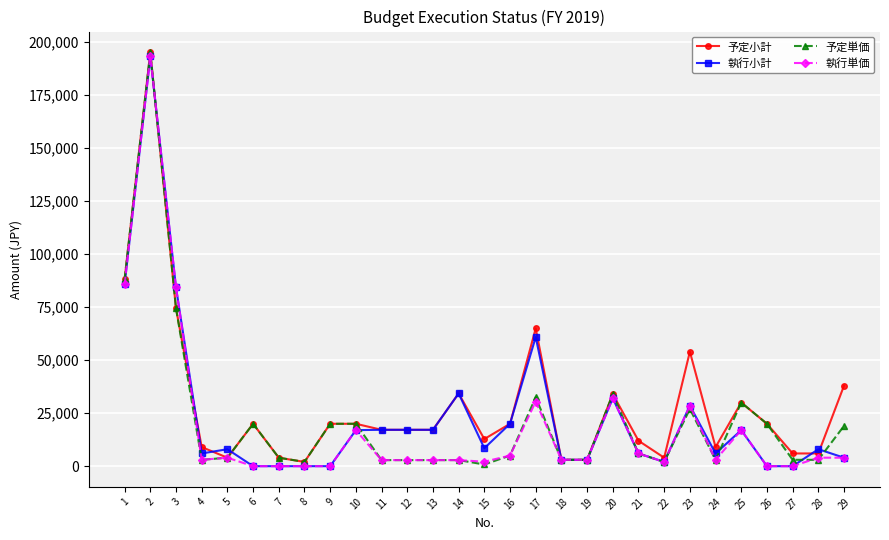

Is it true that 予定小計 equals 52325 at 29?

False